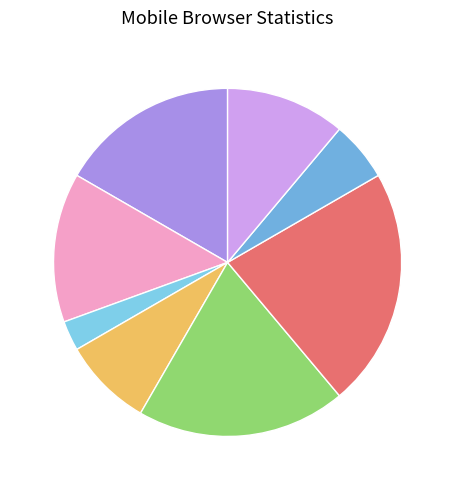

How many segments does this pie chart have?

8